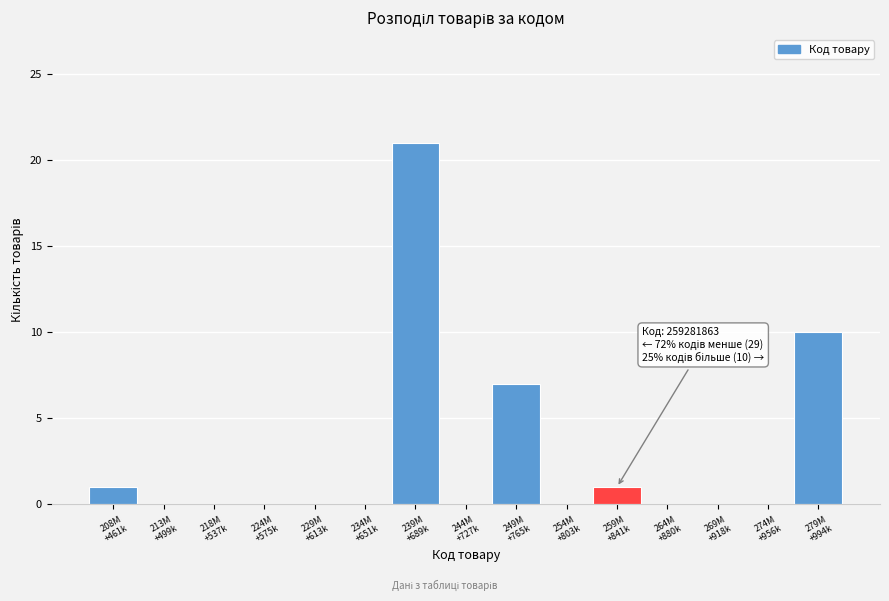

What is the greatest value displayed?

21